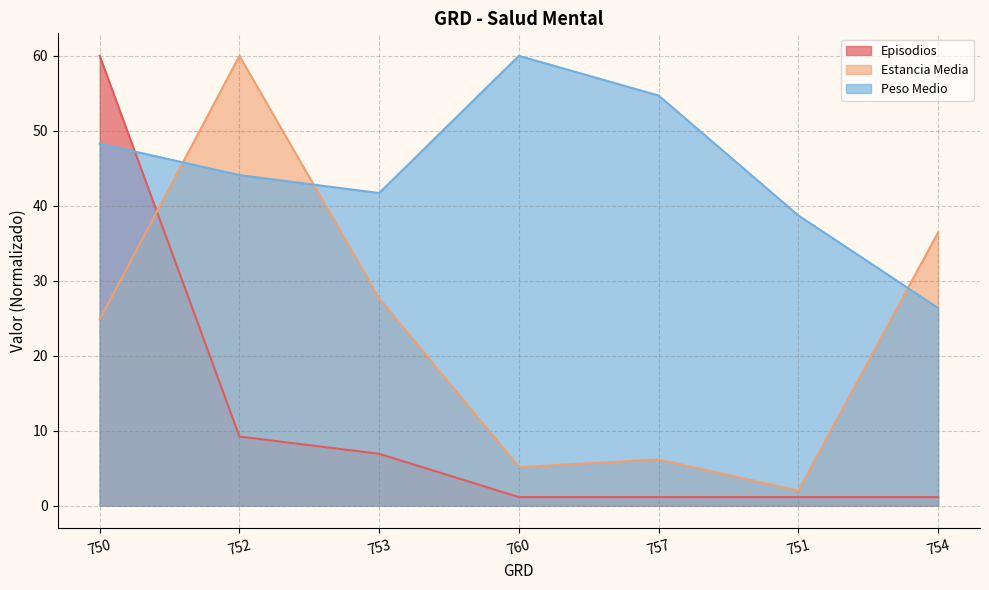

Reading left to right, list all the values displayed in this chart.

Episodios: 60.0	9.2	6.9	1.2	1.2	1.2	1.2
Estancia Media: 24.8	60.0	27.7	5.2	6.2	2.0	36.5
Peso Medio: 48.3	44.1	41.7	60.0	54.7	38.7	26.4